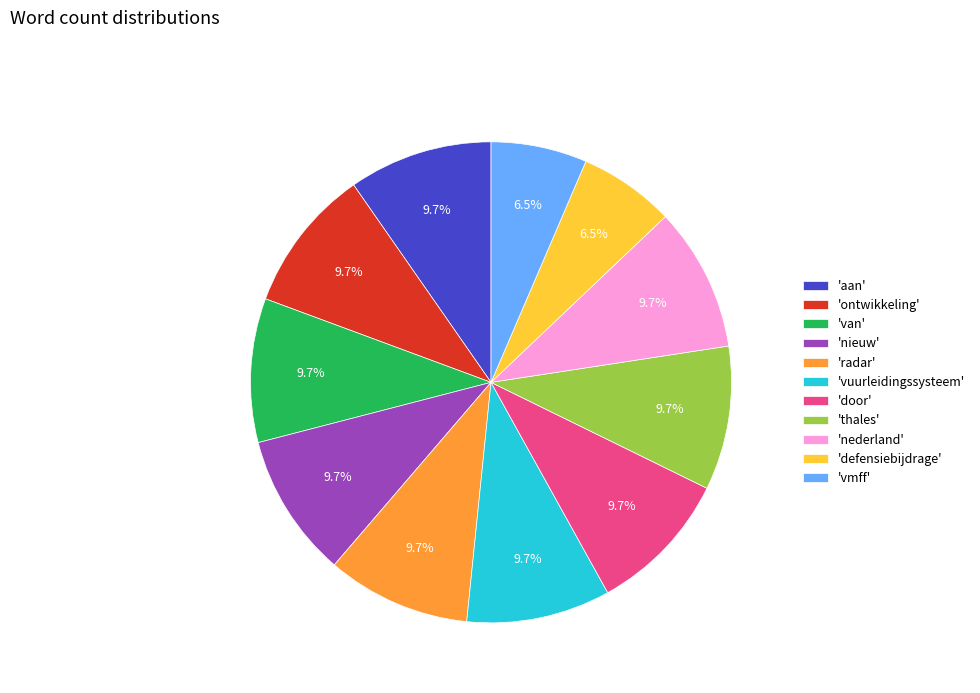

Combined, do 'van' and 'nederland' account for over 50%?

No